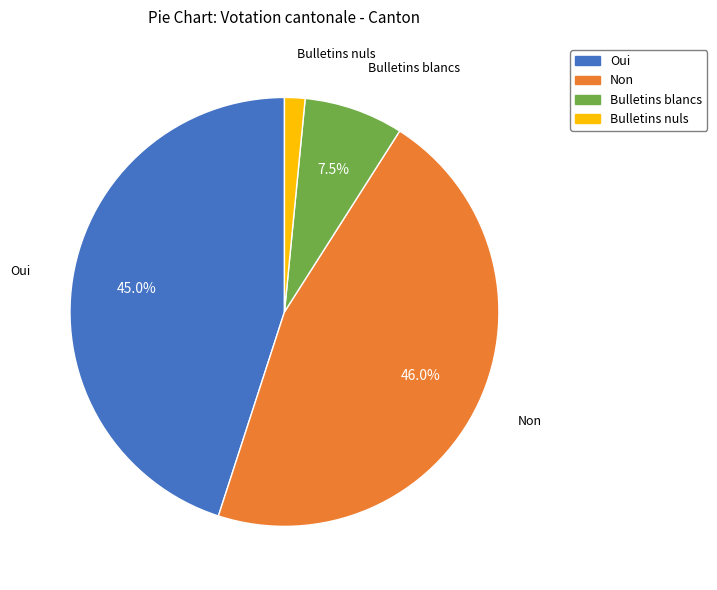

How many slices are in this pie chart?

4